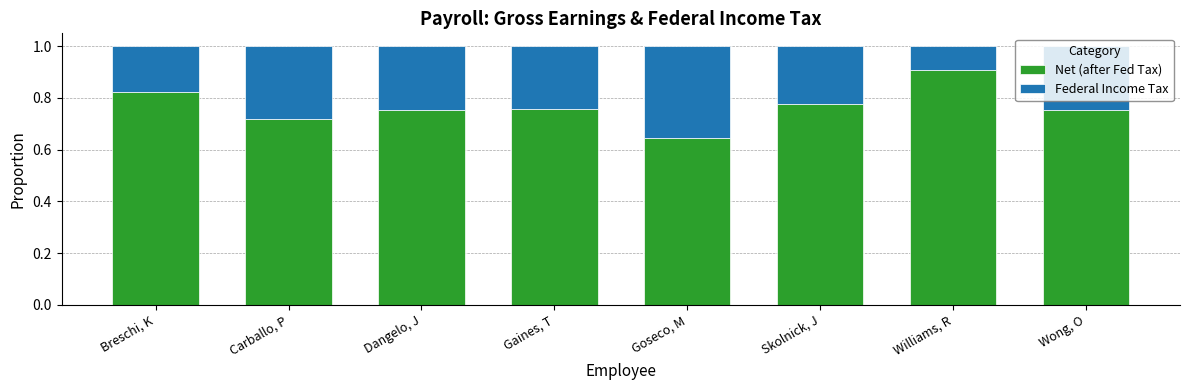

Where is Net (after Fed Tax) nearest to the value 0?

Goseco, M